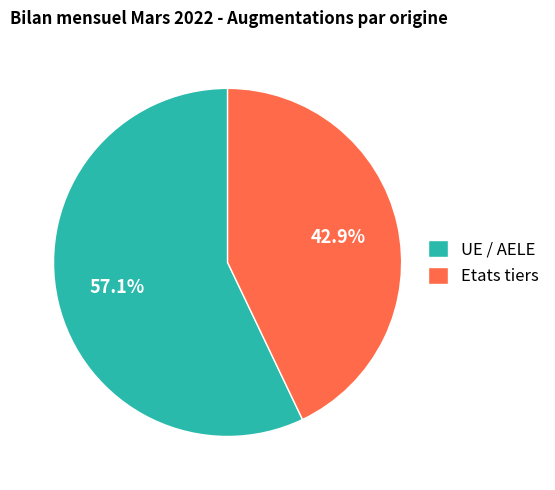

How many segments does this pie chart have?

2